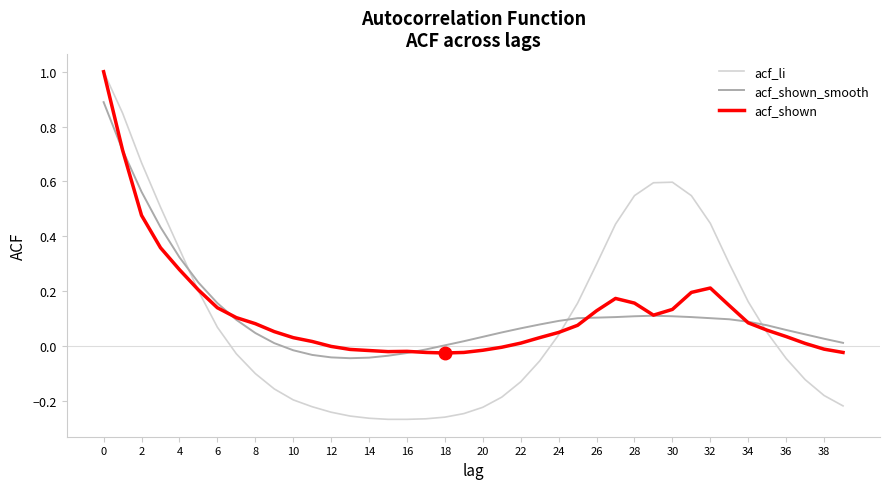

Which series has the largest range (max minus min)?

acf_li